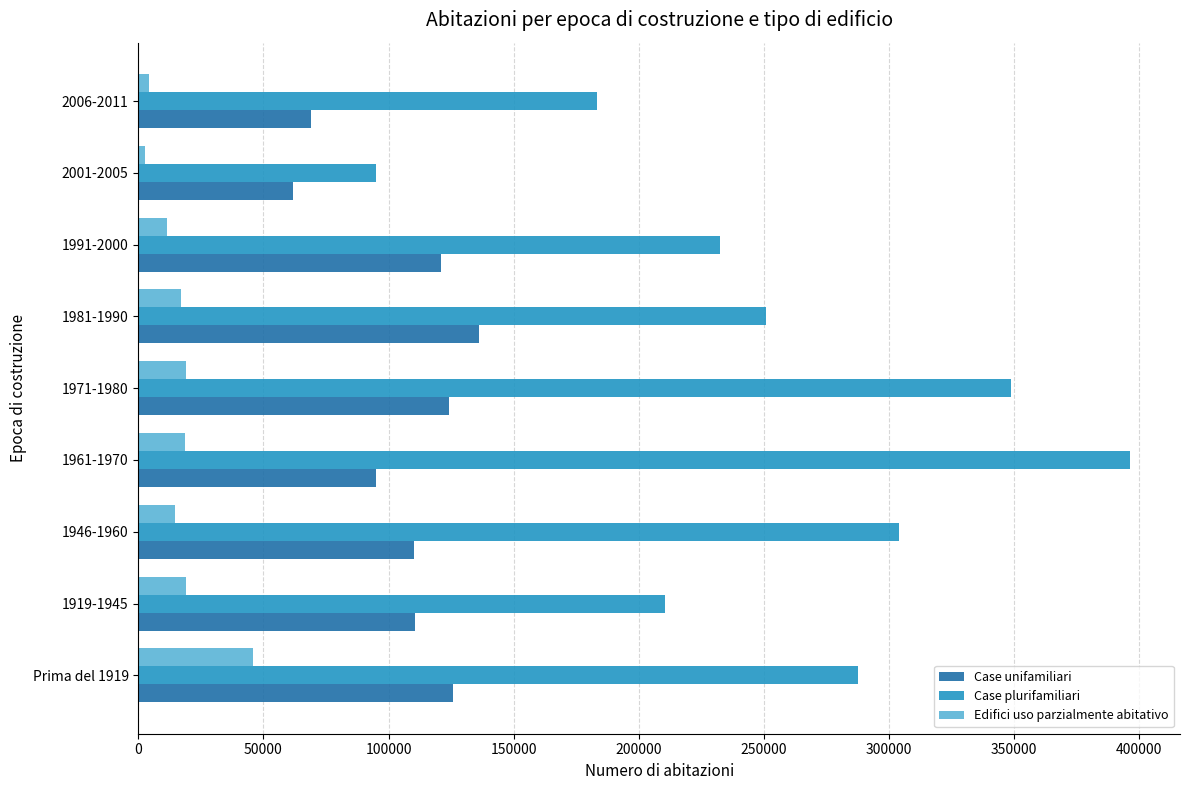

Which series has the largest range (max minus min)?

Case plurifamiliari